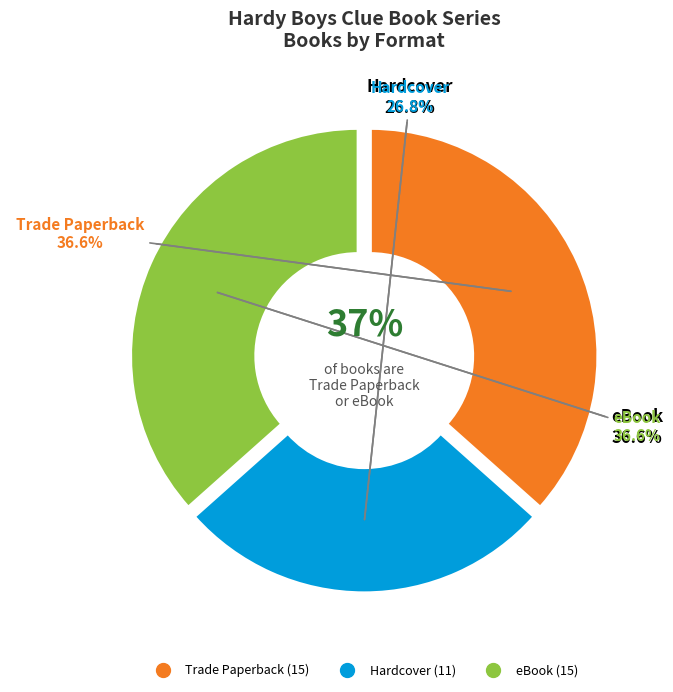

True or false: eBook accounts for 37% of the total.

True